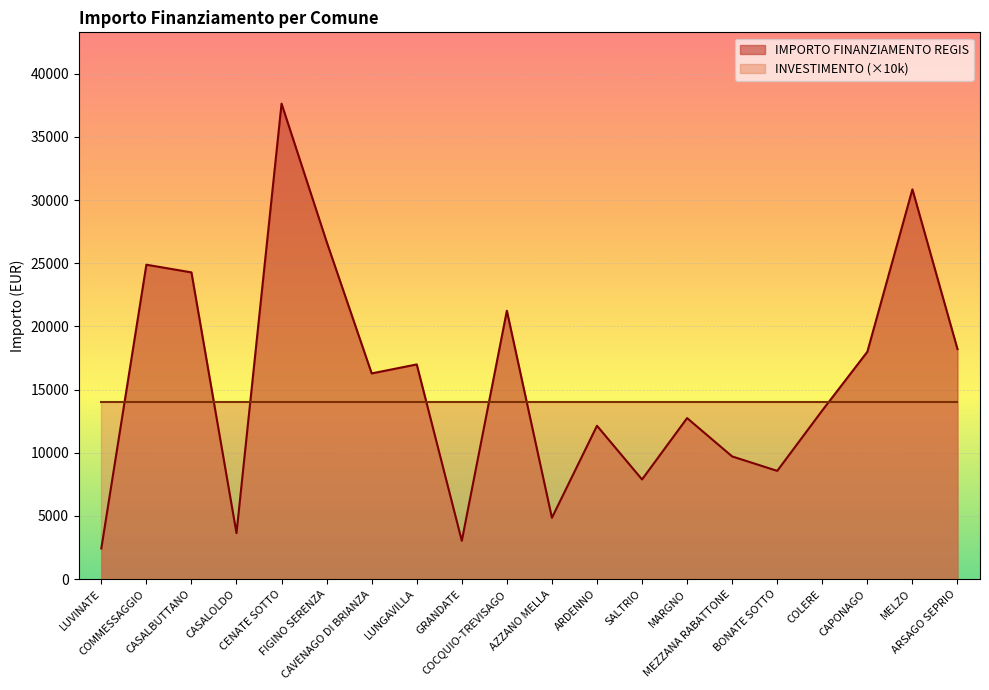

Reading left to right, extract all data points from this chart.

LUVINATE=2428	COMMESSAGGIO=24887	CASALBUTTANO=24280	CASALOLDO=3642	CENATE SOTTO=37634	FIGINO SERENZA=26708	CAVENAGO DI BRIANZA=16283	LUNGAVILLA=16996	GRANDATE=3035	COCQUIO-TREVISAGO=21245	AZZANO MELLA=4856	ARDENNO=12140	SALTRIO=7891	MARGNO=12747	MEZZANA RABATTONE=9712	BONATE SOTTO=8570	COLERE=13354	CAPONAGO=17997	MELZO=30852	ARSAGO SEPRIO=18210